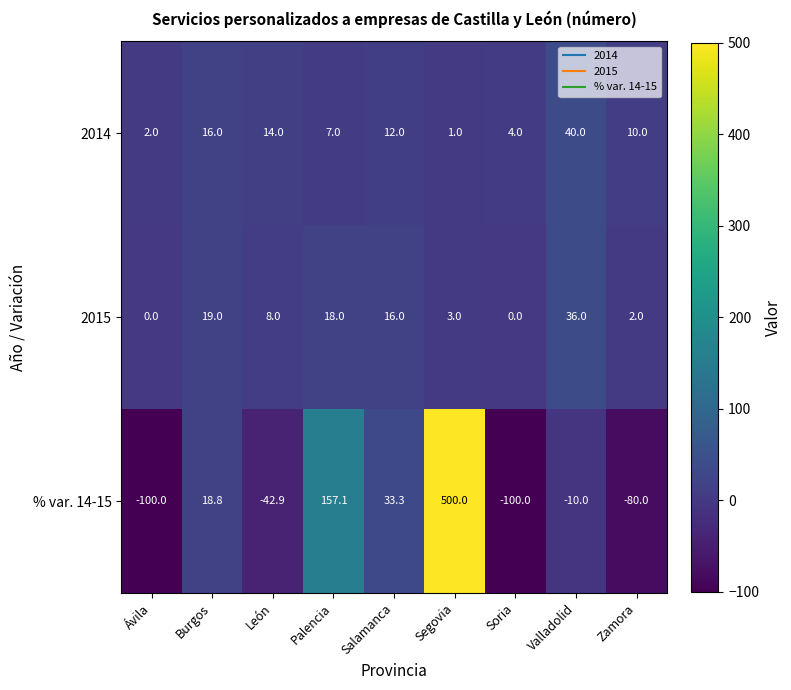

At which label does 2015 first exceed 8?

Burgos